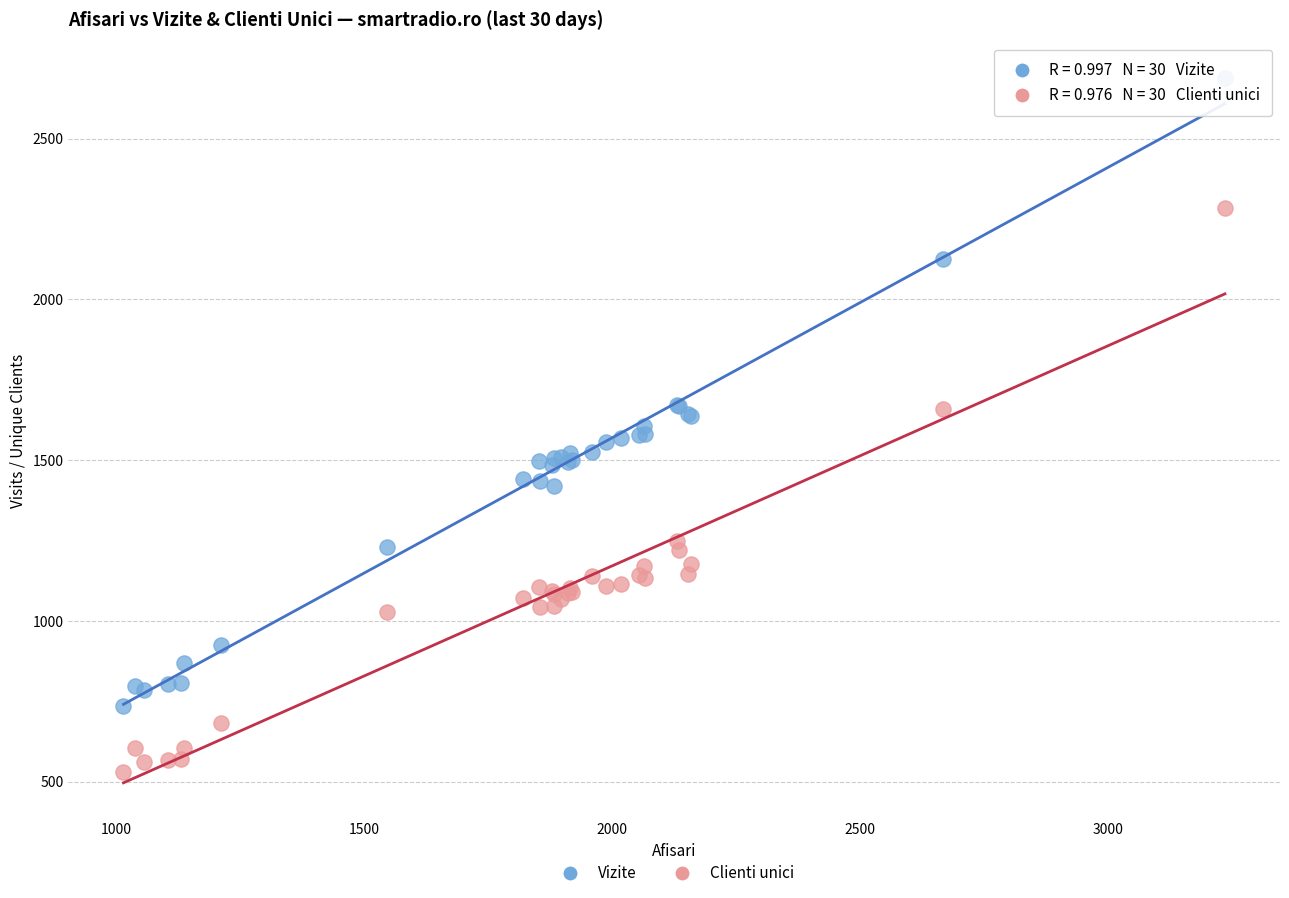

Which series contains the lowest Y value?

Clienti unici